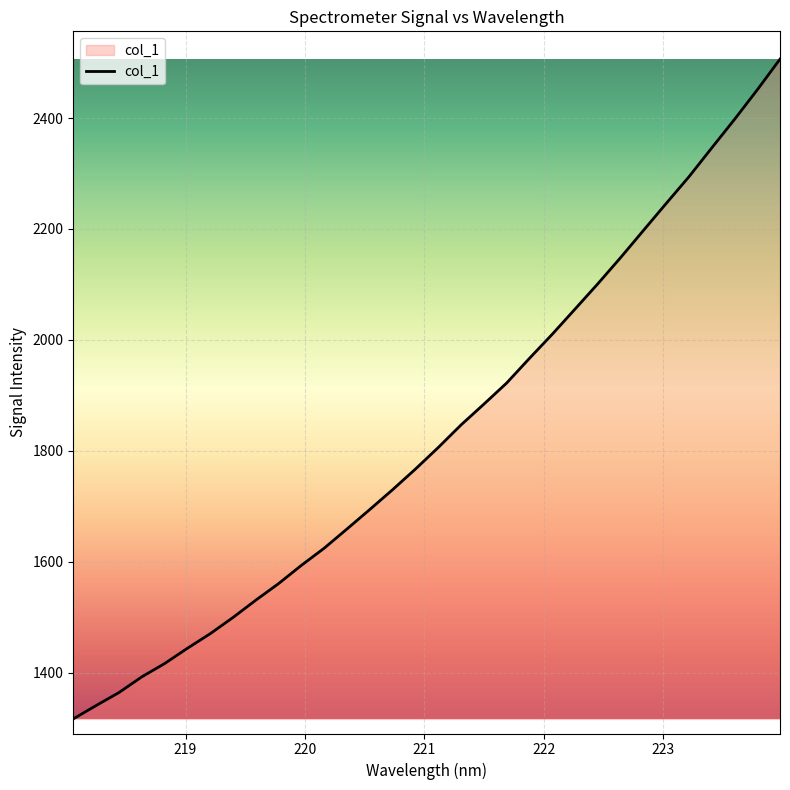

True or false: the data has more than 2 interior local peaks.

False